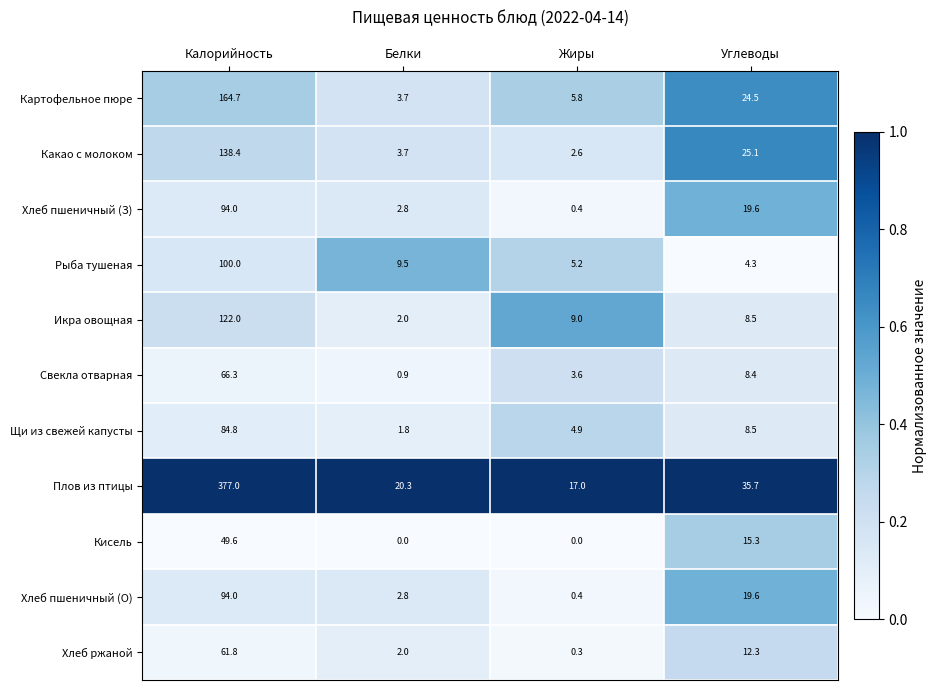

What is the difference between the highest and lowest values at Белки?

20.3